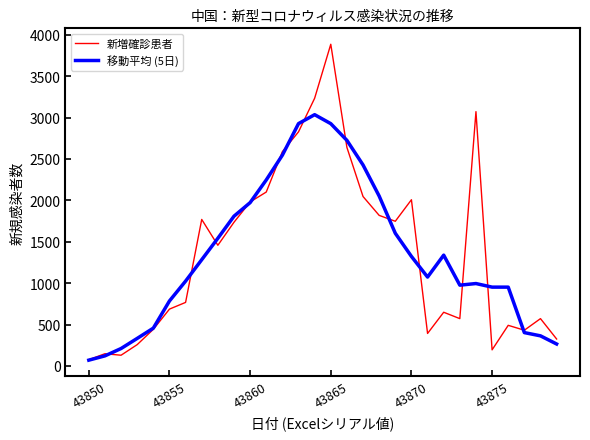

Which series has the widest spread of values?

新増確診患者